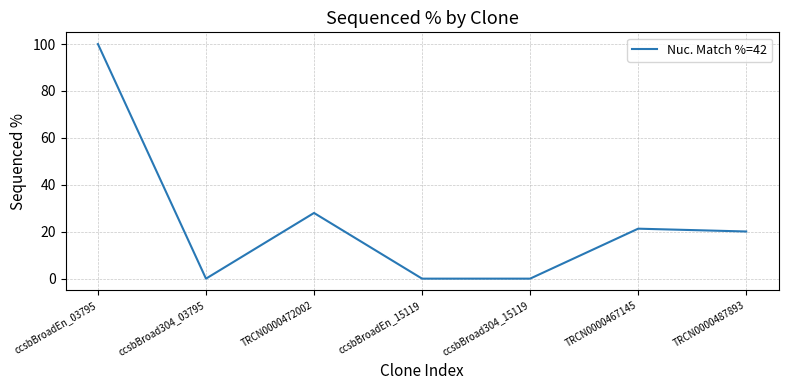

The value at TRCN0000467145 is 10.4. True or false?

False